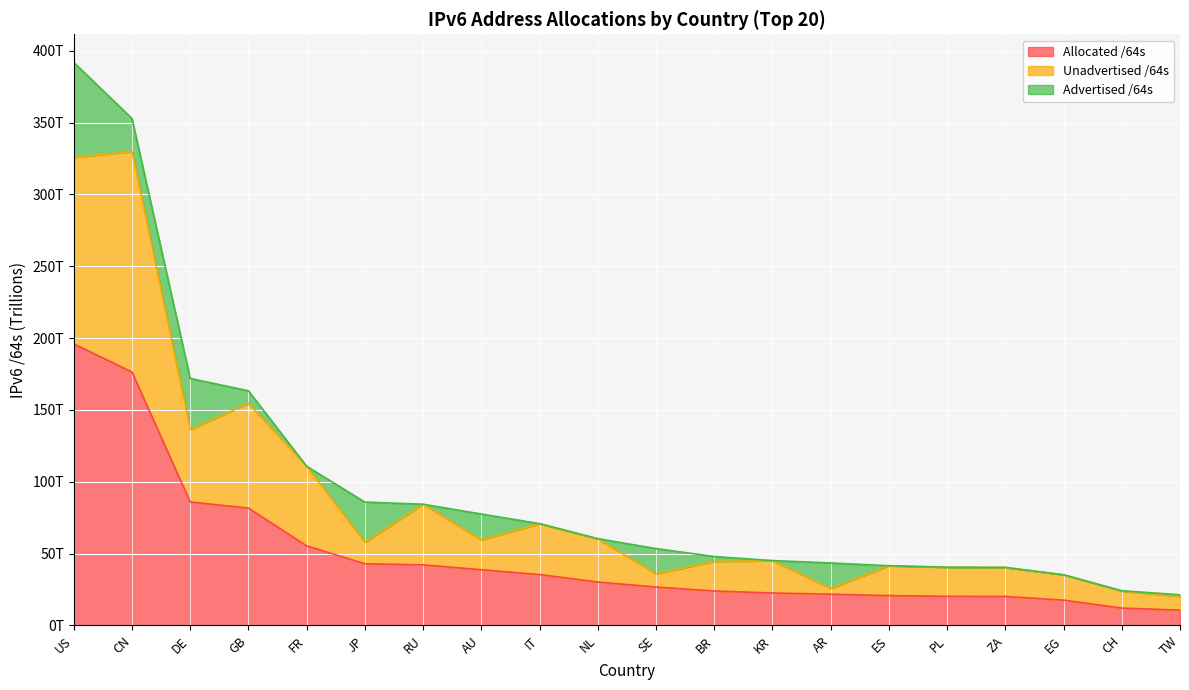

True or false: Allocated /64s and Unadvertised /64s intersect in this chart.

False